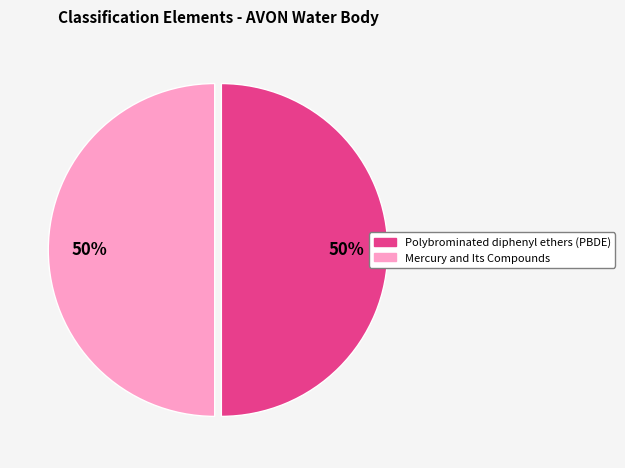

Approximately how many times larger is the value at Polybrominated diphenyl ethers (PBDE) compared to Mercury and Its Compounds?

1.0